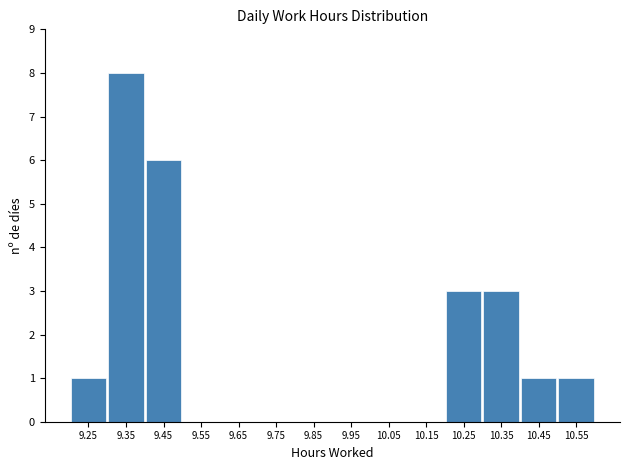

Reading left to right, list every bar in this chart as the range it spans on the x-axis followed by its height. The values are not printed on the chart, so give them approximately, as read against the axis.

9.2 to 9.3: 1
9.3 to 9.4: 8
9.4 to 9.5: 6
9.5 to 9.6: 0
9.6 to 9.7: 0
9.7 to 9.8: 0
9.8 to 9.9: 0
9.9 to 10.0: 0
10.0 to 10.1: 0
10.1 to 10.2: 0
10.2 to 10.3: 3
10.3 to 10.4: 3
10.4 to 10.5: 1
10.5 to 10.6: 1